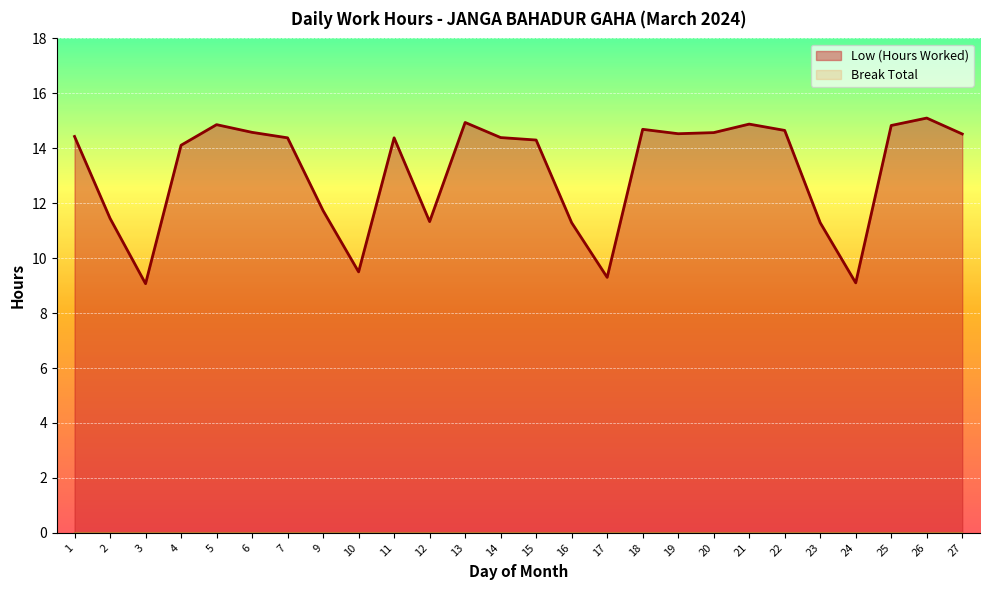

At which category does the data reach its first local valley?

3